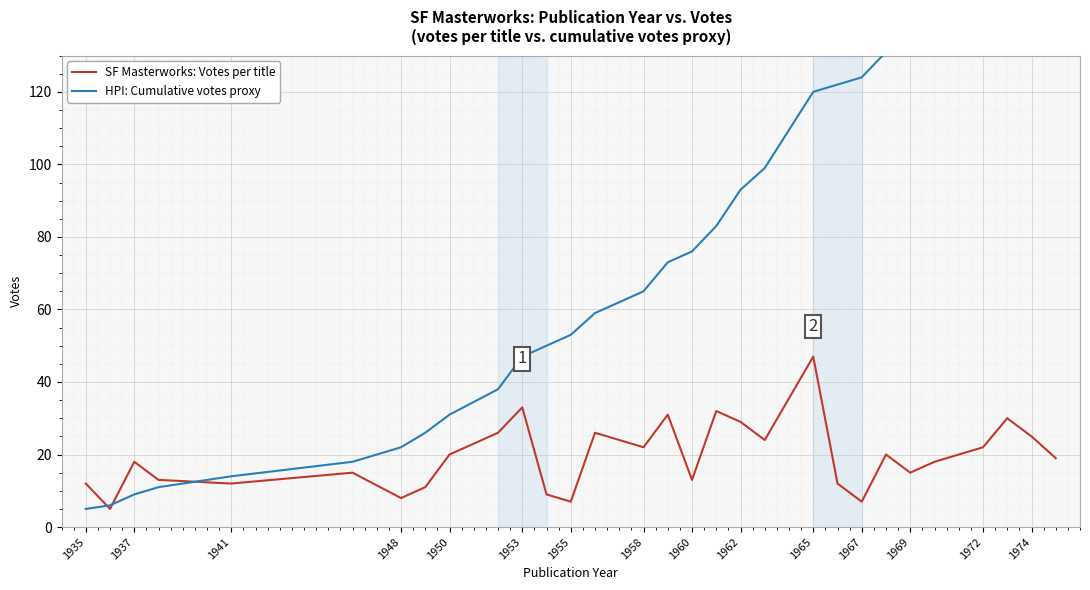

How many data points in SF Masterworks: Votes per title are above 19?

14